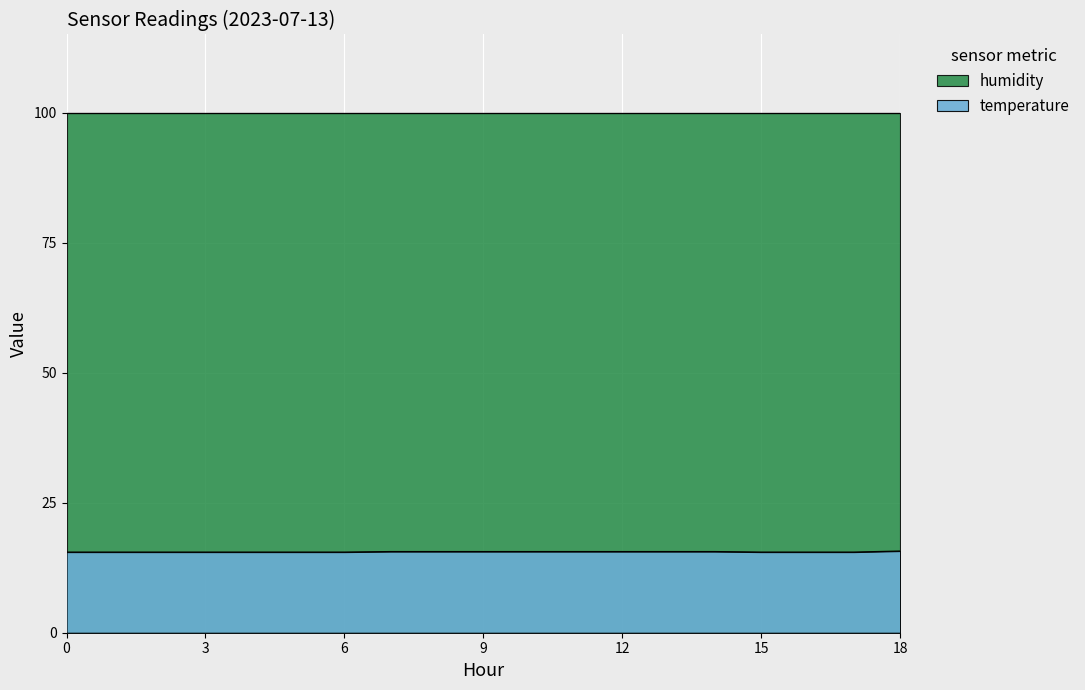

Rank the categories by value from highest to lowest.

18:00, 07:00, 08:00, 09:00, 10:00, 11:00, 12:00, 13:00, 14:00, 00:00, 01:00, 02:00, 03:00, 04:00, 05:00, 06:00, 15:00, 16:00, 17:00